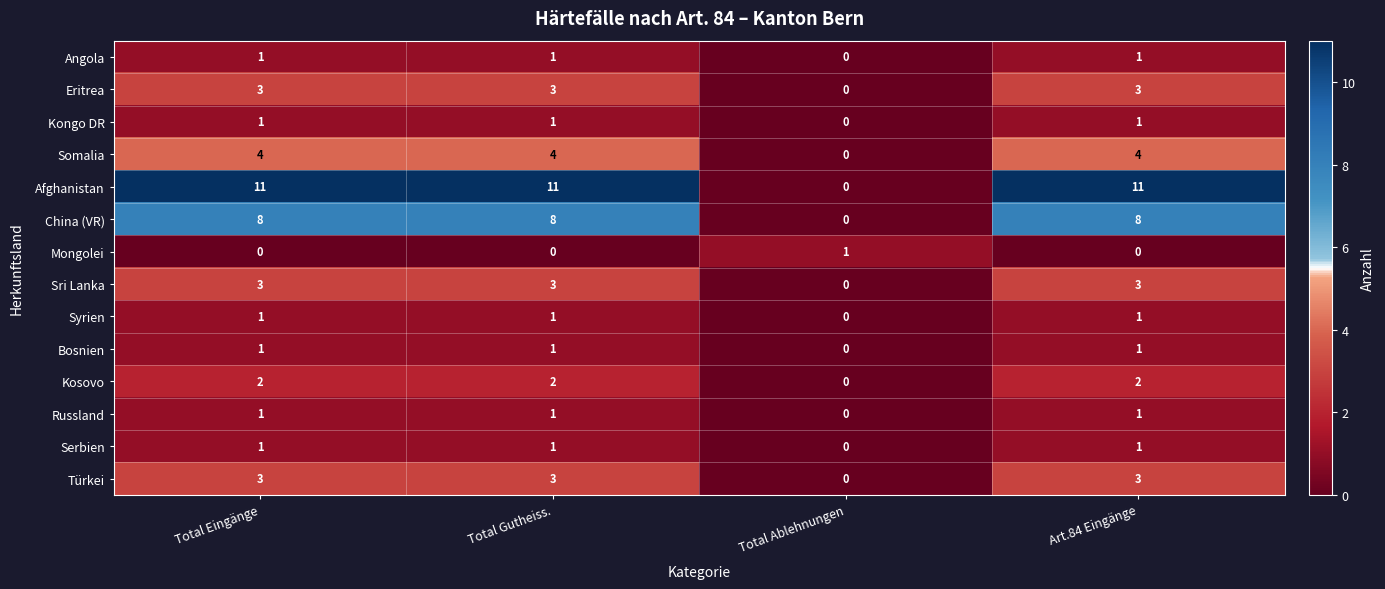

What is the greatest value displayed?

11